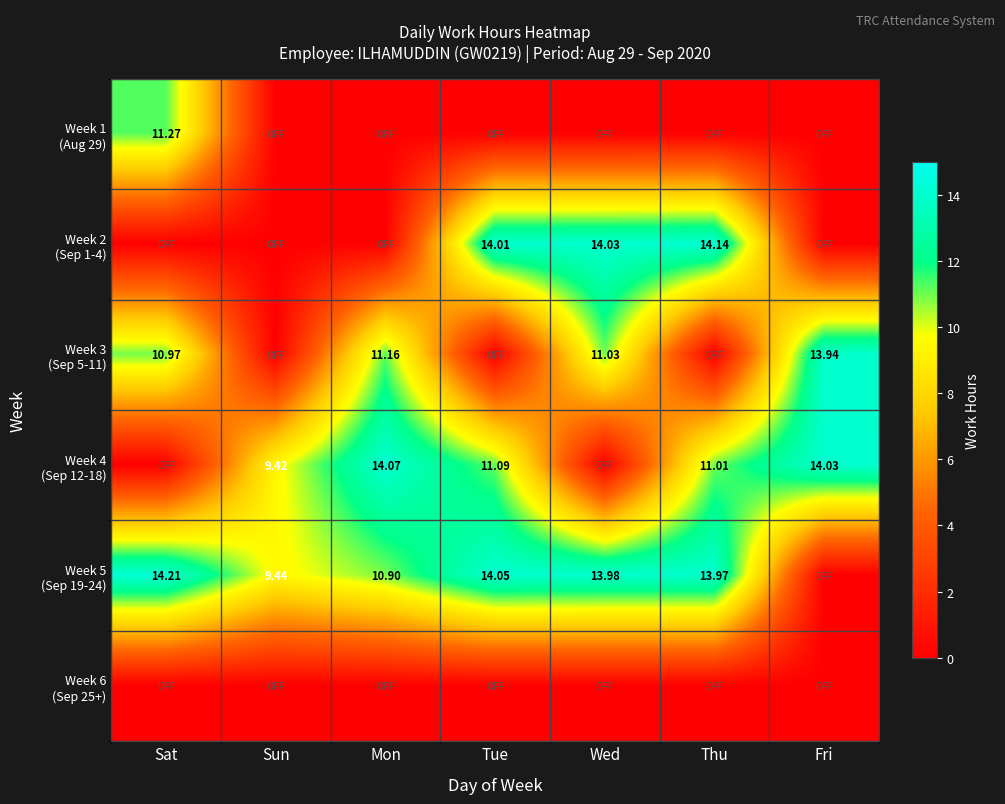

At which category is the sum across all series the highest?

Tue